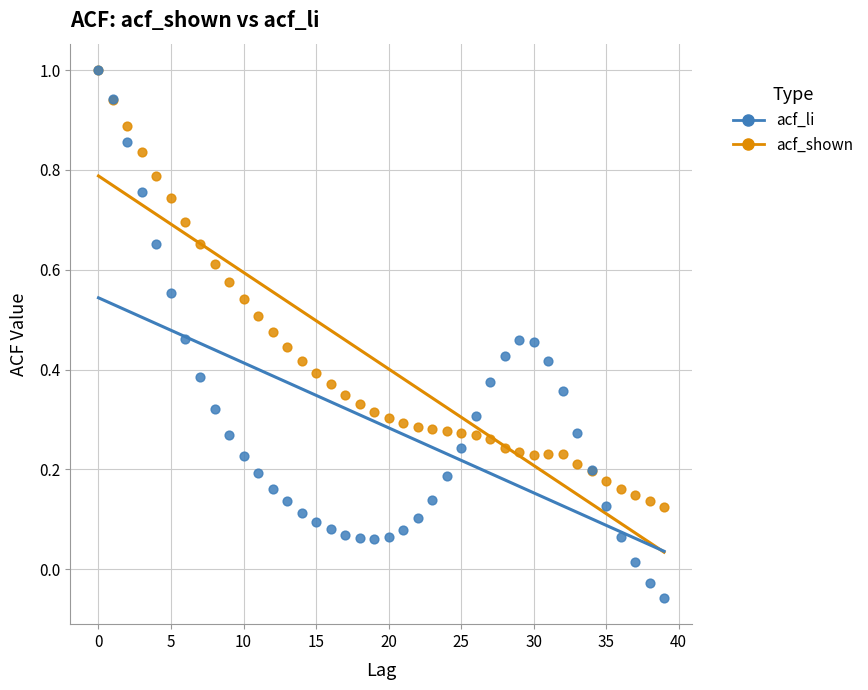

What are all the series names shown in the legend?

acf_li, acf_shown